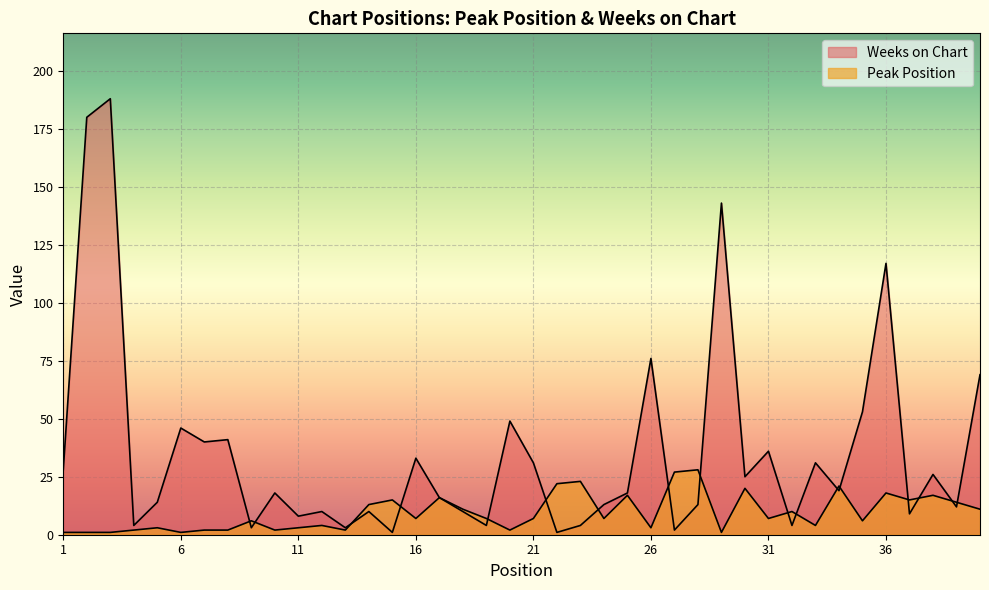

Reading left to right, transcribe all the data shown in this chart.

Peak Position: 1=1	2=1	3=1	4=2	5=3	6=1	7=2	8=2	9=6	10=2	11=3	12=4	13=2	14=13	15=15	16=7	17=16	18=11	19=7	20=2	21=7	22=22	23=23	24=7	25=17	26=3	27=27	28=28	29=1	30=20	31=7	32=10	33=4	34=21	35=6	36=18	37=15	38=17	39=14	40=11
Weeks on Chart: 1=28	2=180	3=188	4=4	5=14	6=46	7=40	8=41	9=3	10=18	11=8	12=10	13=3	14=10	15=1	16=33	17=16	18=10	19=4	20=49	21=31	22=1	23=4	24=13	25=18	26=76	27=2	28=13	29=143	30=25	31=36	32=4	33=31	34=19	35=53	36=117	37=9	38=26	39=12	40=69